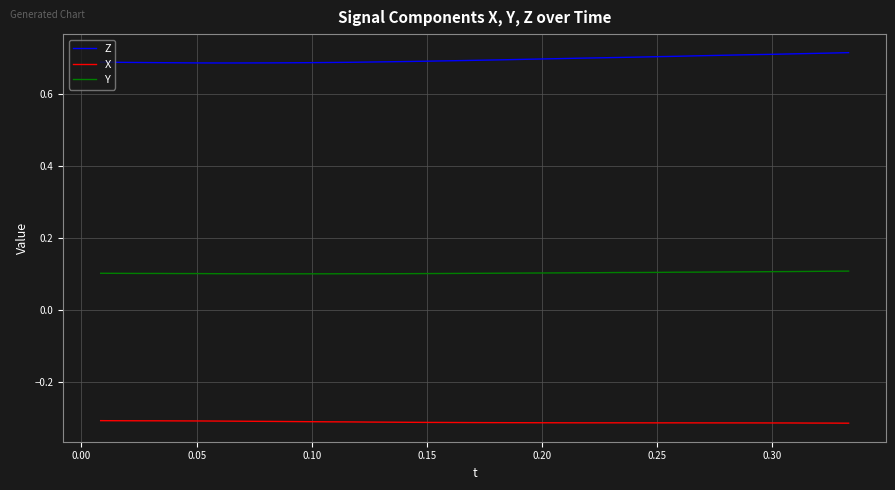

Which series has the largest total across all categories?

Z